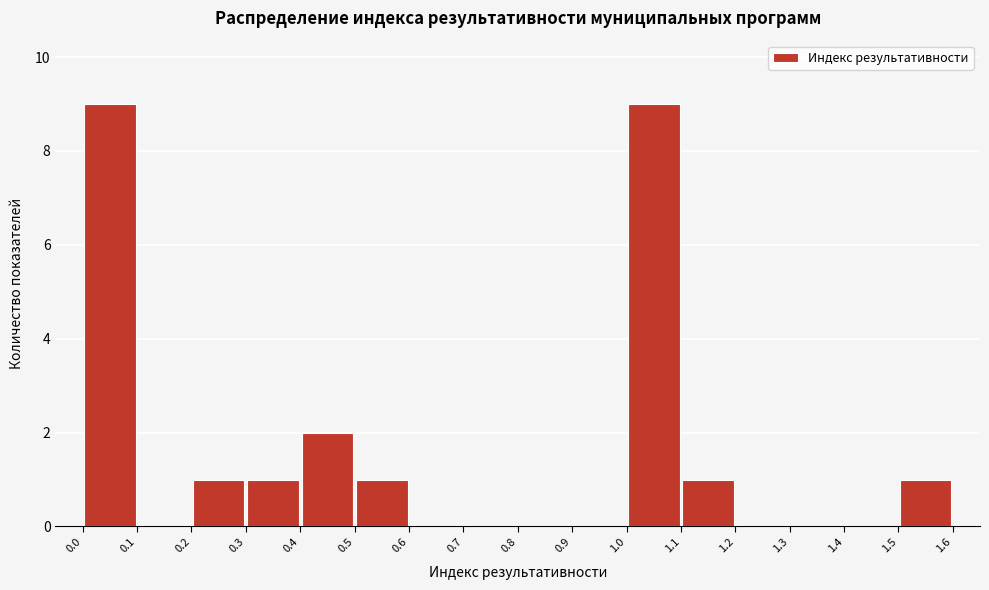

Reading left to right, list every bar in this chart as the range it spans on the x-axis followed by its height. The values are not printed on the chart, so give them approximately, as read against the axis.

0.0 to 0.1: 9
0.1 to 0.2: 0
0.2 to 0.3: 1
0.3 to 0.4: 1
0.4 to 0.5: 2
0.5 to 0.6: 1
0.6 to 0.7: 0
0.7 to 0.8: 0
0.8 to 0.9: 0
0.9 to 1.0: 0
1.0 to 1.1: 9
1.1 to 1.2: 1
1.2 to 1.3: 0
1.3 to 1.4: 0
1.4 to 1.5: 0
1.5 to 1.6: 1